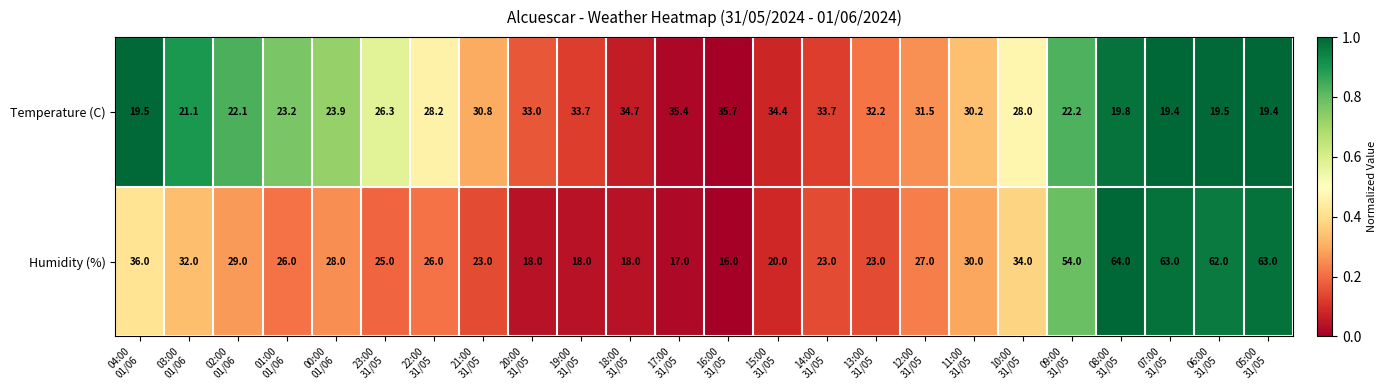

What is the minimum value for Humidity (%)?

16.0